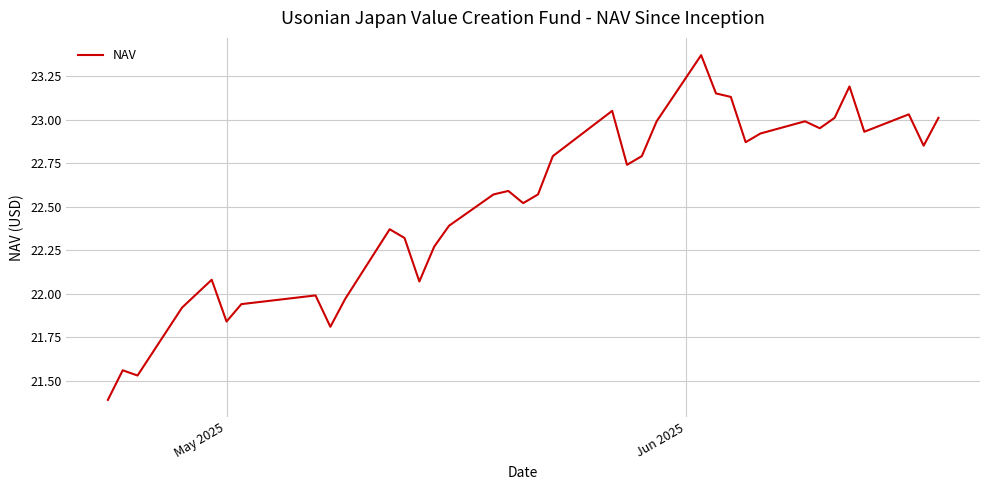

What is the minimum value shown in the chart?

21.4